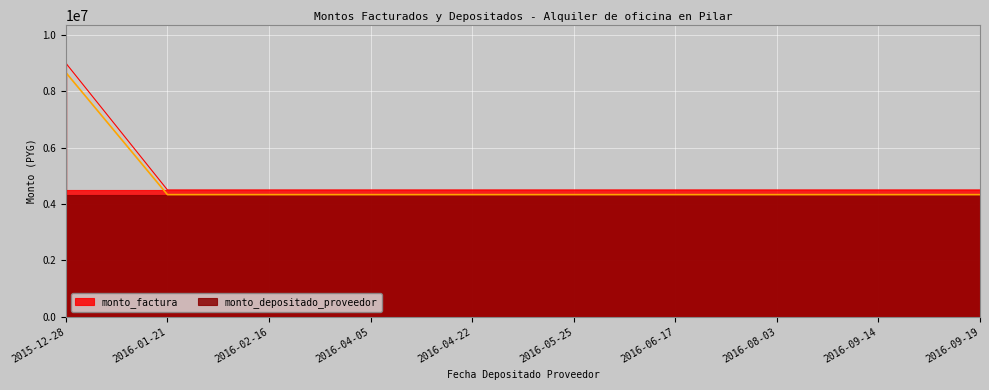

What are all the series names shown in the legend?

monto_factura, monto_depositado_proveedor